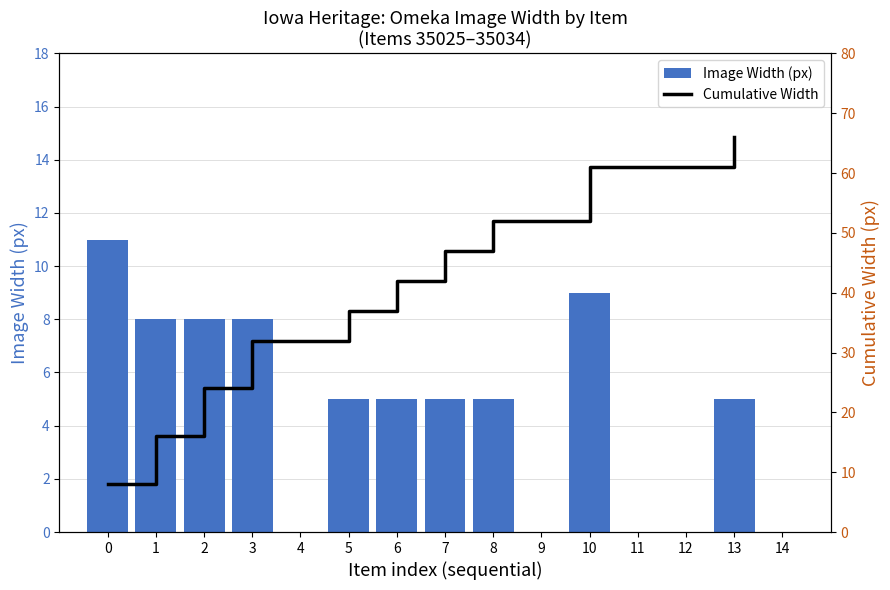

Rank the series by their maximum value, from lowest to highest.

Image Width (px), Cumulative Width